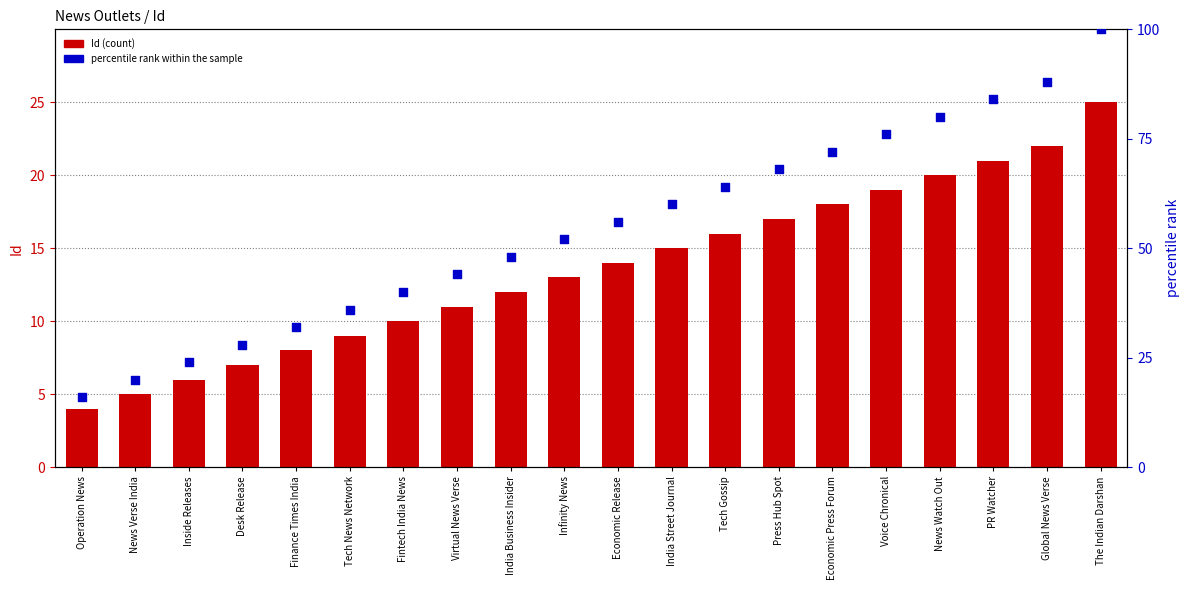

At how many categories does at least one series exceed 58?

9